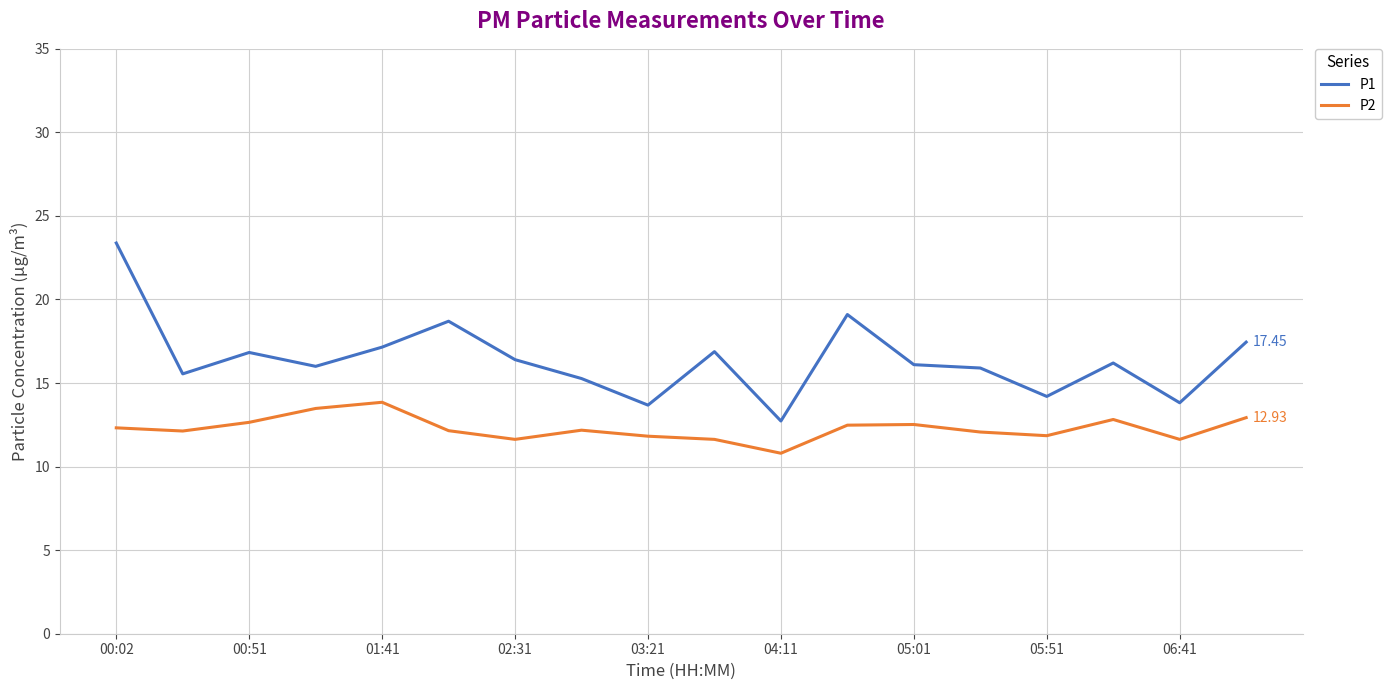

Which series has the largest range (max minus min)?

P1